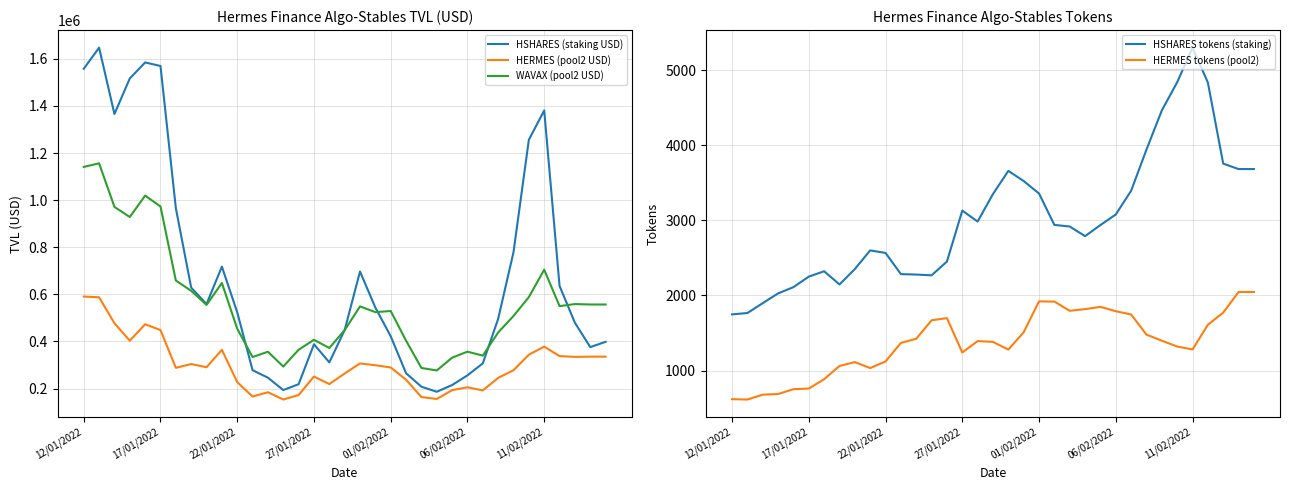

Reading left to right, transcribe all the data shown in this chart.

HSHARES (staking USD): 1557645.9	1647227.2	1365647.9	1516364.1	1584518.4	1569498.1	966016.2	628503.1	558498.7	717624.6	523699.8	278009.3	246083.7	193582.3	218476.3	388014.7	311155.7	448331.6	696800.6	543565.7	421875.2	264933.4	207794.1	186326.0	214794.5	256083.0	306878.9	495917.3	778870.7	1256057.5	1380722.5	635784.4	479416.1	376066.0	398295.4
HERMES (pool2 USD): 590631.5	587468.9	477335.9	403148.0	473017.3	448319.1	287945.3	304094.2	290385.9	364339.4	227269.0	166009.5	184322.8	153343.7	172513.7	250808.4	218907.3	263985.2	306547.2	299042.1	289478.6	237565.0	163974.5	155641.5	193114.1	205384.9	192105.4	245142.3	277784.8	343672.5	377903.8	337833.7	334388.7	335511.3	335511.3
WAVAX (pool2 USD): 1140882.0	1156303.9	971205.8	928312.8	1019178.6	973009.8	658722.1	614941.2	555098.7	648167.2	453948.8	333822.8	356302.8	293411.0	364798.0	406956.7	372155.8	448133.5	548729.7	524412.8	529245.8	403345.9	287425.5	276737.0	331175.1	356505.1	339703.7	438146.0	508051.1	588182.3	704622.3	550049.9	558652.7	556849.5	556849.5
HSHARES tokens (staking): 1748.0	1766.1	1897.9	2027.6	2111.2	2251.6	2322.6	2146.7	2352.3	2600.7	2566.9	2284.8	2278.8	2268.6	2452.6	3130.9	2985.3	3352.3	3660.6	3525.1	3359.1	2940.4	2919.3	2791.0	2938.4	3079.4	3395.8	3944.6	4465.7	4841.8	5302.7	4838.2	3757.5	3684.8	3684.8
HERMES tokens (pool2): 618.4	613.1	677.9	686.7	750.9	759.4	884.1	1060.6	1111.9	1032.2	1120.6	1368.0	1423.0	1669.5	1698.2	1240.0	1392.3	1381.1	1279.1	1509.7	1921.5	1918.7	1795.8	1818.0	1848.0	1790.3	1747.1	1478.4	1397.3	1319.3	1280.5	1609.4	1771.5	2046.4	2046.4